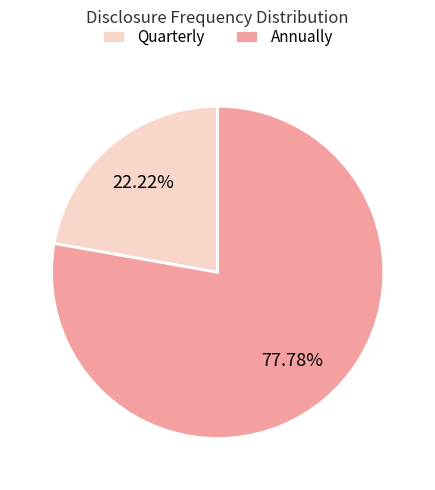

Between Quarterly and Annually, which is larger?

Annually